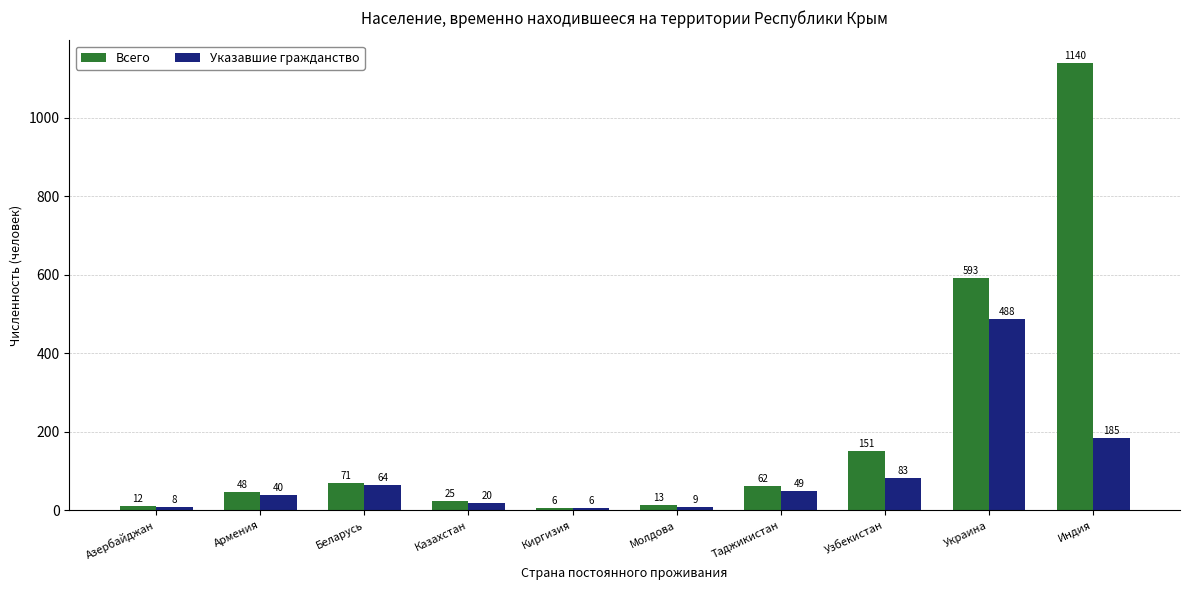

Is the value of Указавшие гражданство at Индия greater than the value of Всего at Азербайджан?

Yes